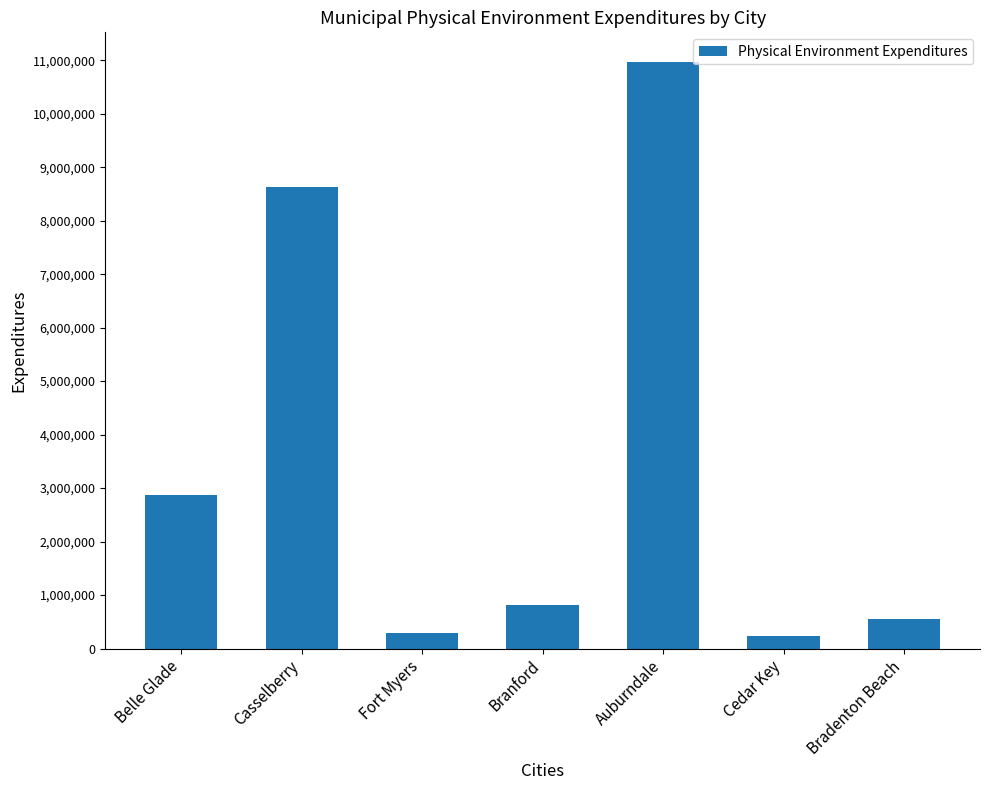

Which category has the highest value across all series?

Auburndale